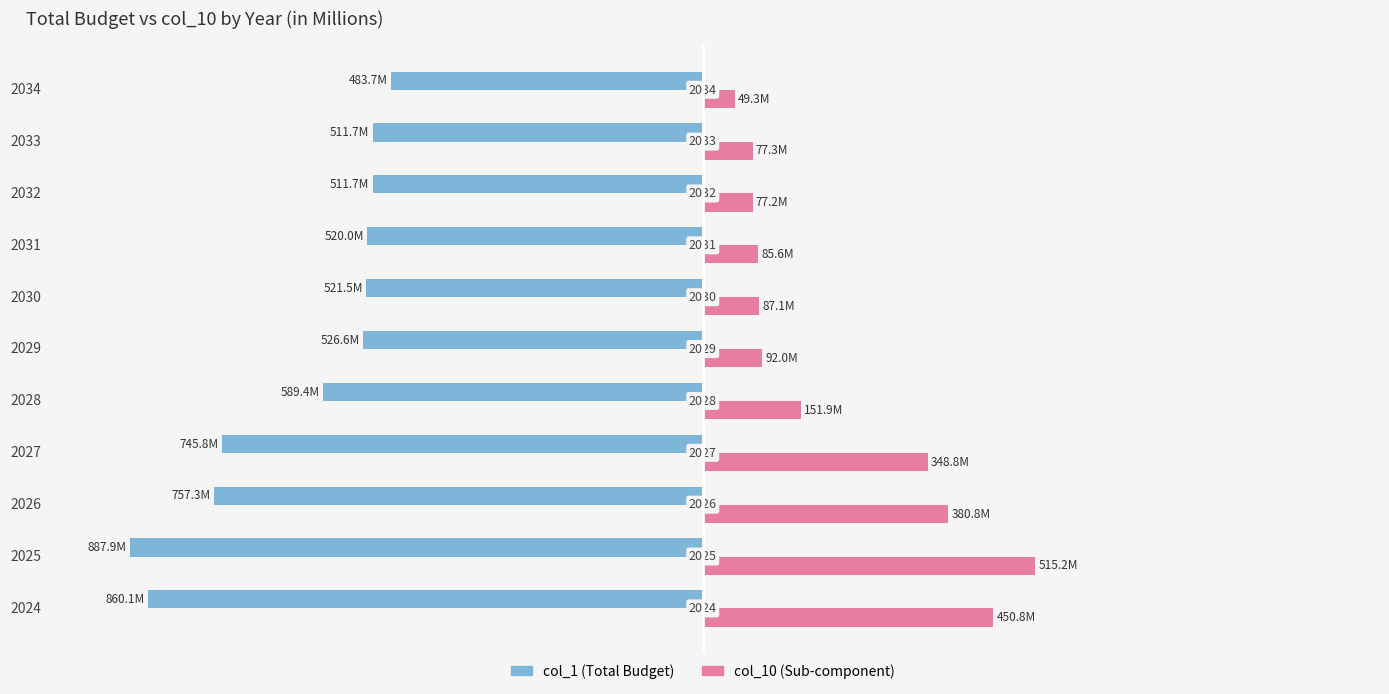

Reading right to left, extract all data points from this chart.

col_1: -483.7	-511.7	-511.7	-520.0	-521.5	-526.6	-589.4	-745.8	-757.3	-887.9	-860.1
col_10: 49.3	77.3	77.2	85.6	87.1	92.0	151.9	348.8	380.8	515.2	450.8